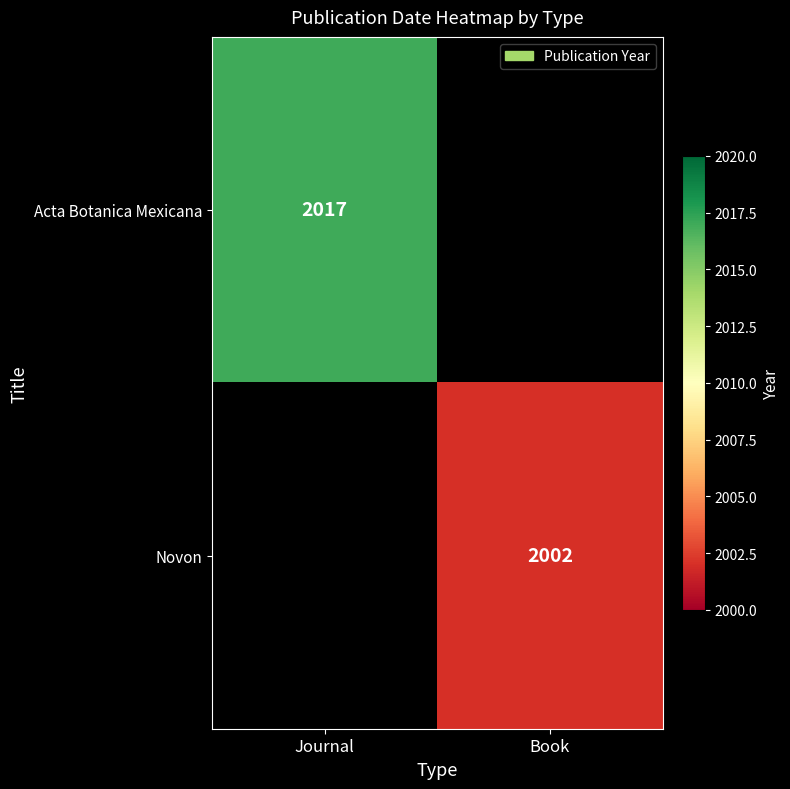

True or false: Acta Botanica Mexicana has a value of 2017 at Journal.

True